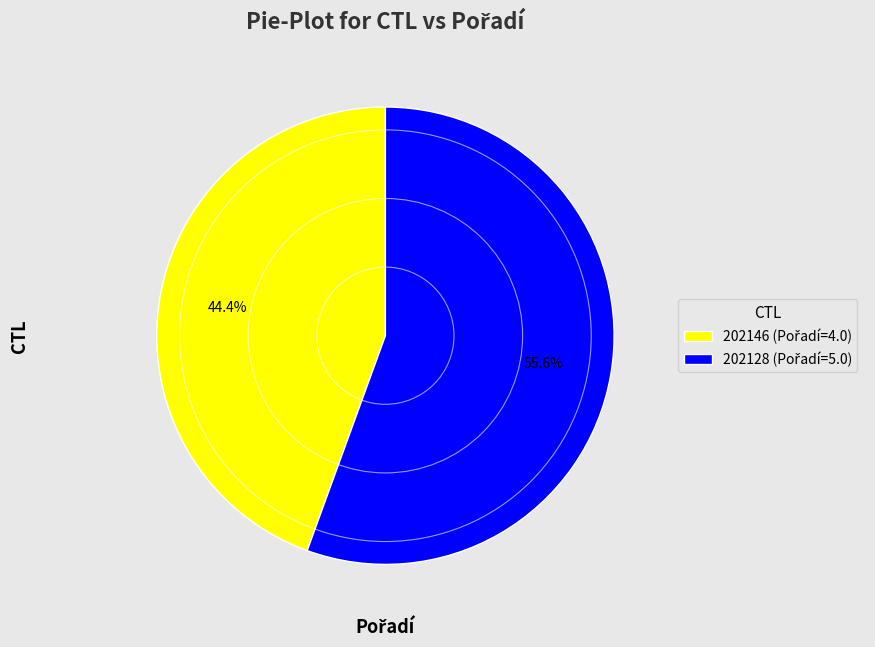

Which slice is the largest?

202128